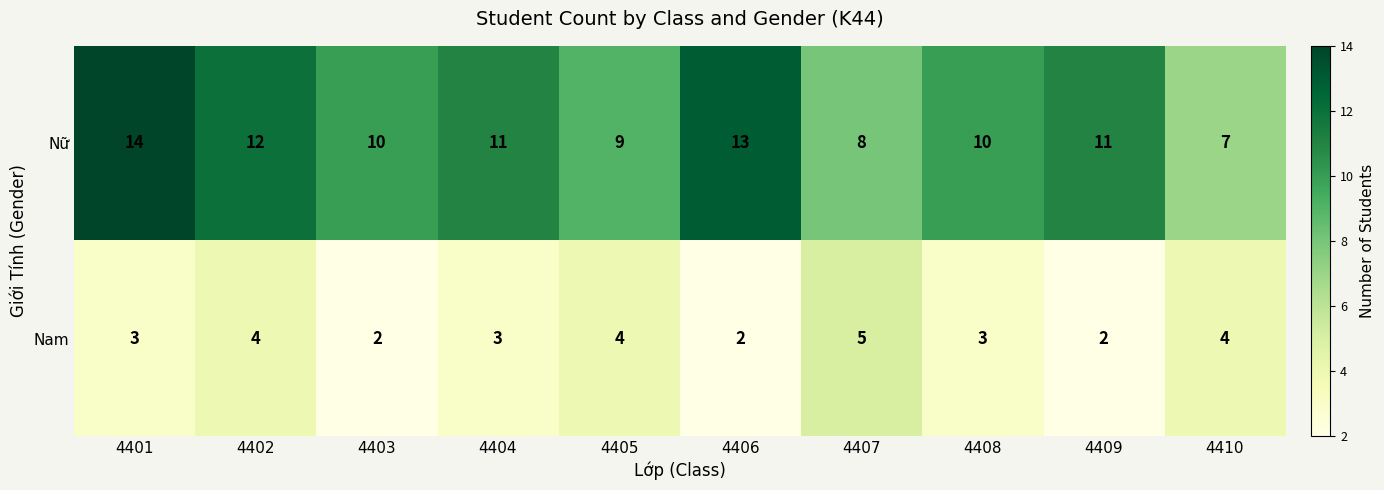

Which series has the largest total across all categories?

Nữ